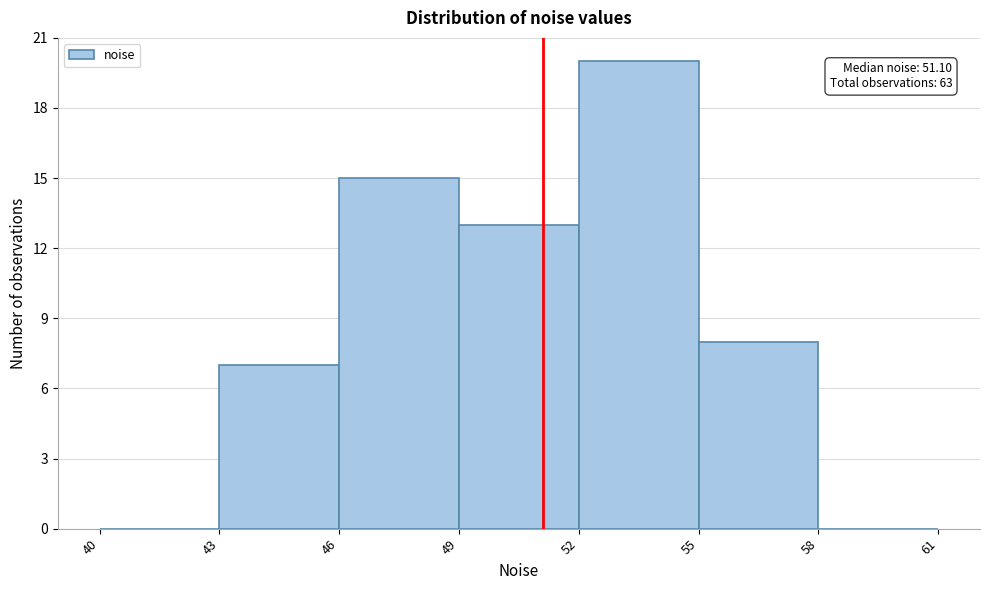

Which range on the x-axis has the tallest bar?

52 to 55